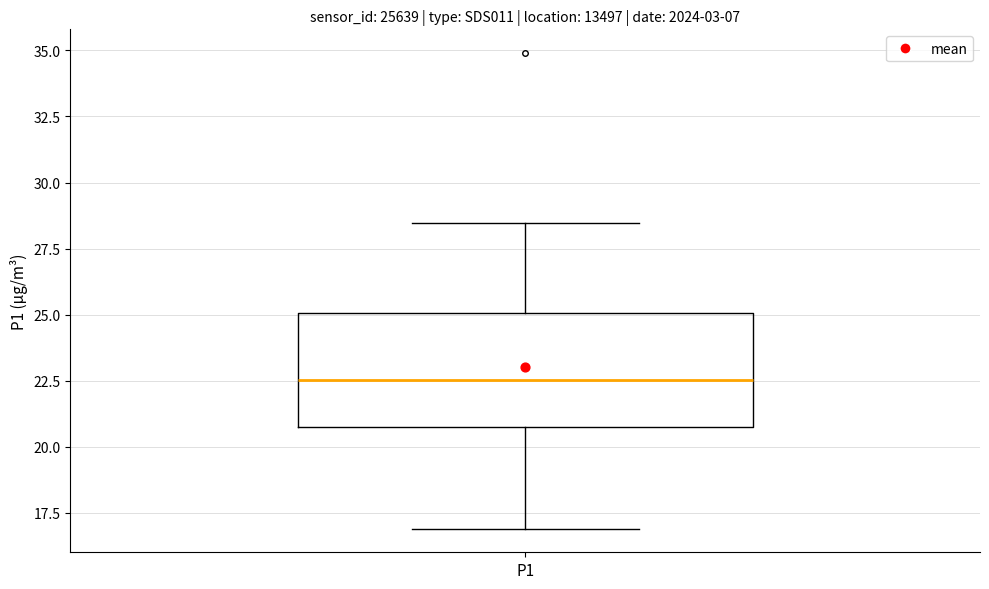

Transcribe this box plot: give where the median line is, the range the box spans, and where the two whiskers end, as read against the y-axis. The values are not printed on the chart, so give them approximately, as read against the axis.

median 22.5, box 20.5 to 25.0, whiskers 17.0 to 28.5